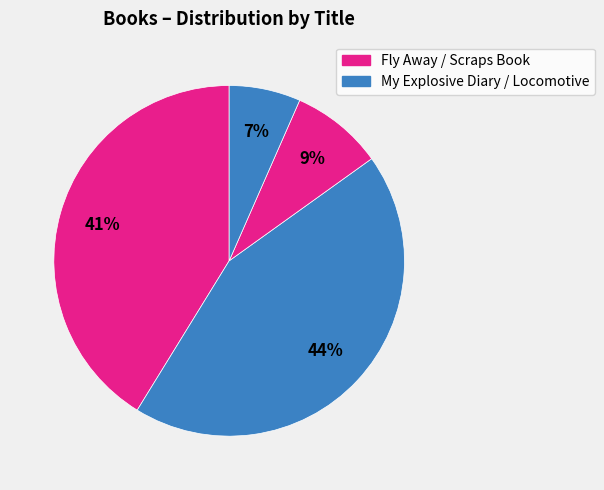

What is the smallest slice in the pie chart?

Locomotive
(Brian Floca)